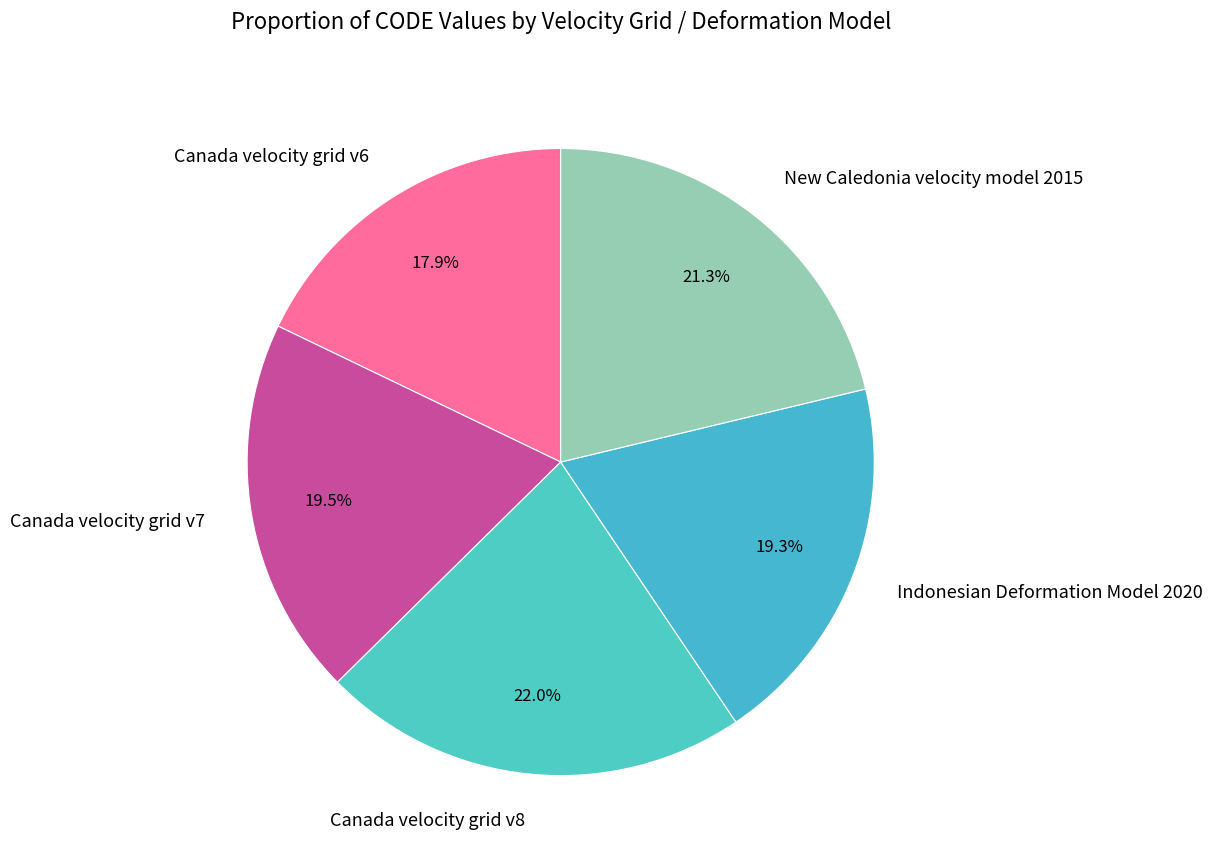

Combined, what portion of the pie is Canada velocity grid v8 and Canada velocity grid v6?

39.9%